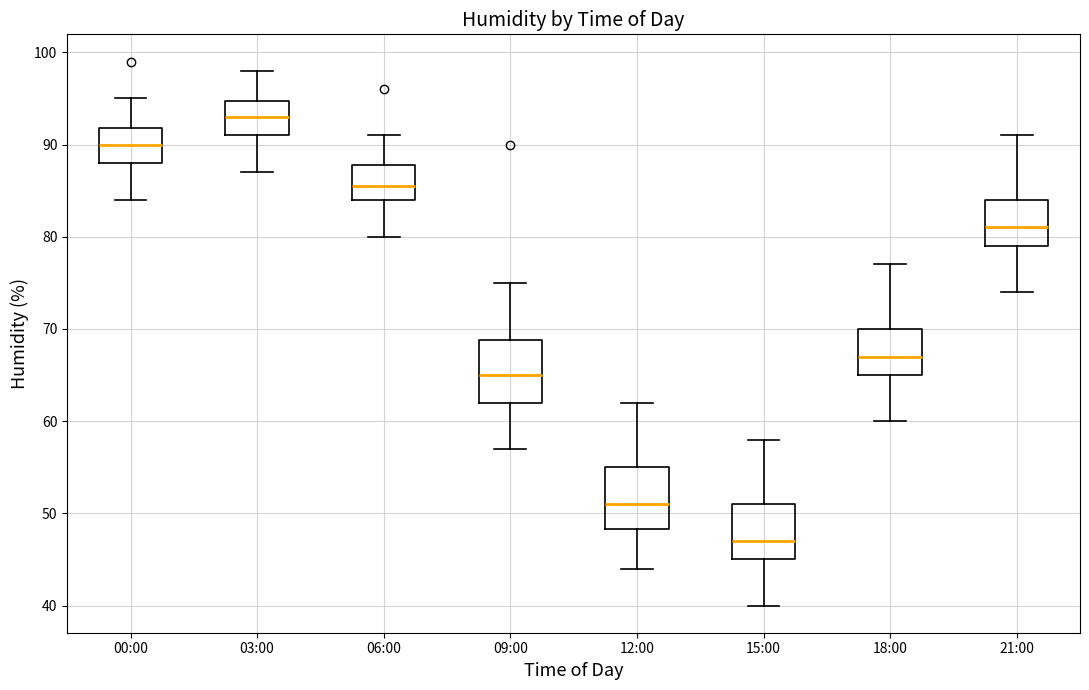

Reading left to right, transcribe this box plot: for each box, give where its median line is, the range the box spans, and where its two whiskers end, as read against the y-axis. The values are not printed on the chart, so give them approximately, as read against the axis.

00:00: median 90, box 88 to 92, whiskers 84 to 95
03:00: median 93, box 91 to 95, whiskers 87 to 98
06:00: median 86, box 84 to 88, whiskers 80 to 91
09:00: median 65, box 62 to 69, whiskers 57 to 75
12:00: median 51, box 48 to 55, whiskers 44 to 62
15:00: median 47, box 45 to 51, whiskers 40 to 58
18:00: median 67, box 65 to 70, whiskers 60 to 77
21:00: median 81, box 79 to 84, whiskers 74 to 91